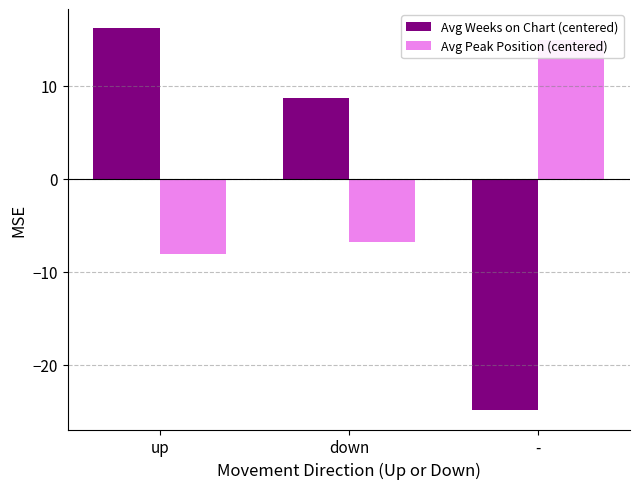

At which category is the sum across all series the highest?

up